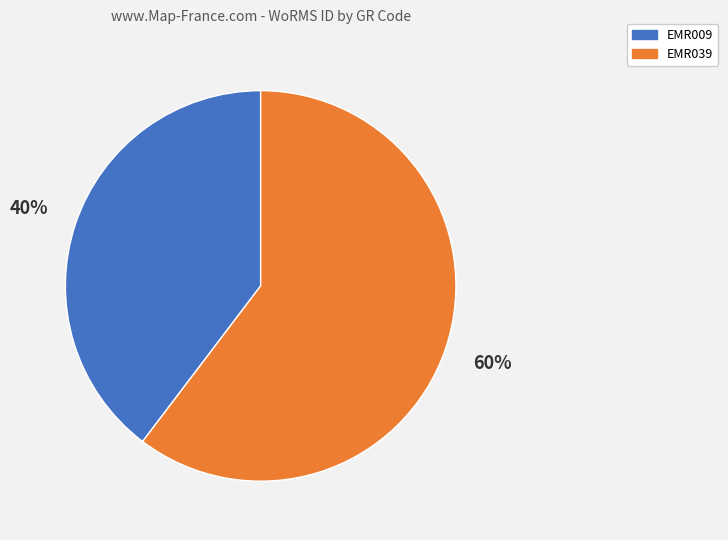

Which slice represents more than half of the pie?

EMR039